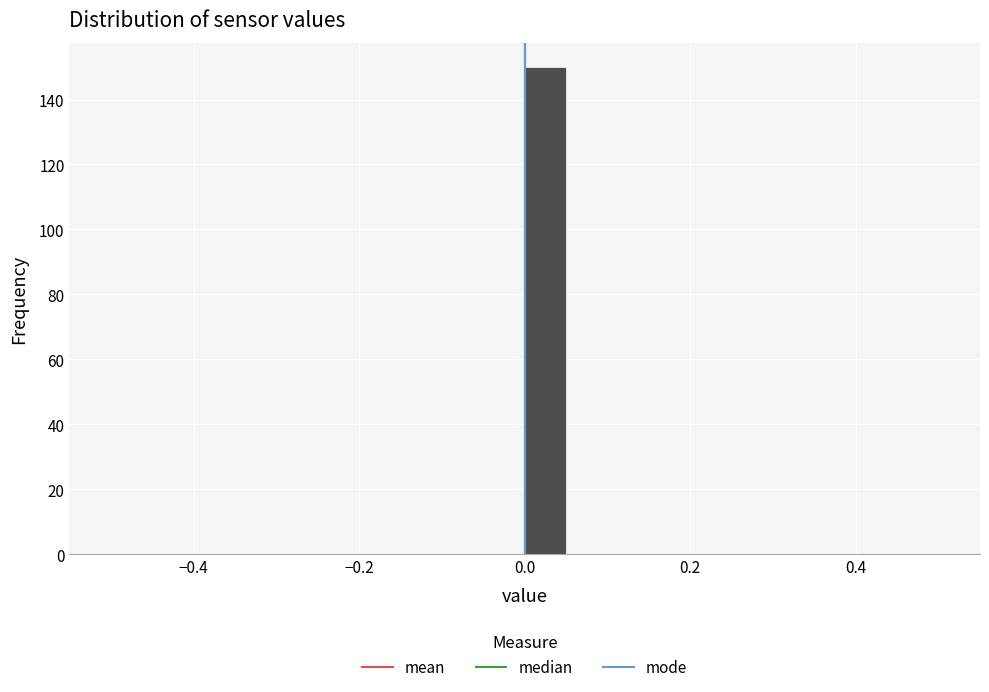

Read against the x-axis, roughly where is the centre of the tallest bar?

0.02